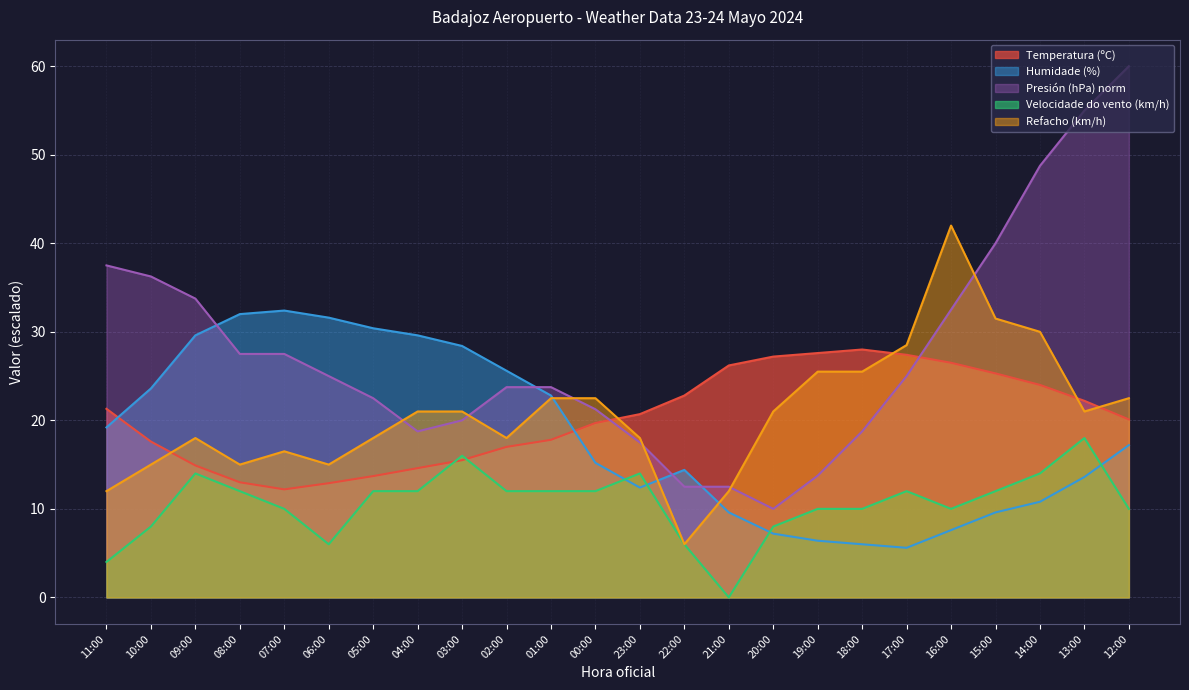

What position from the right is 19:00?

8